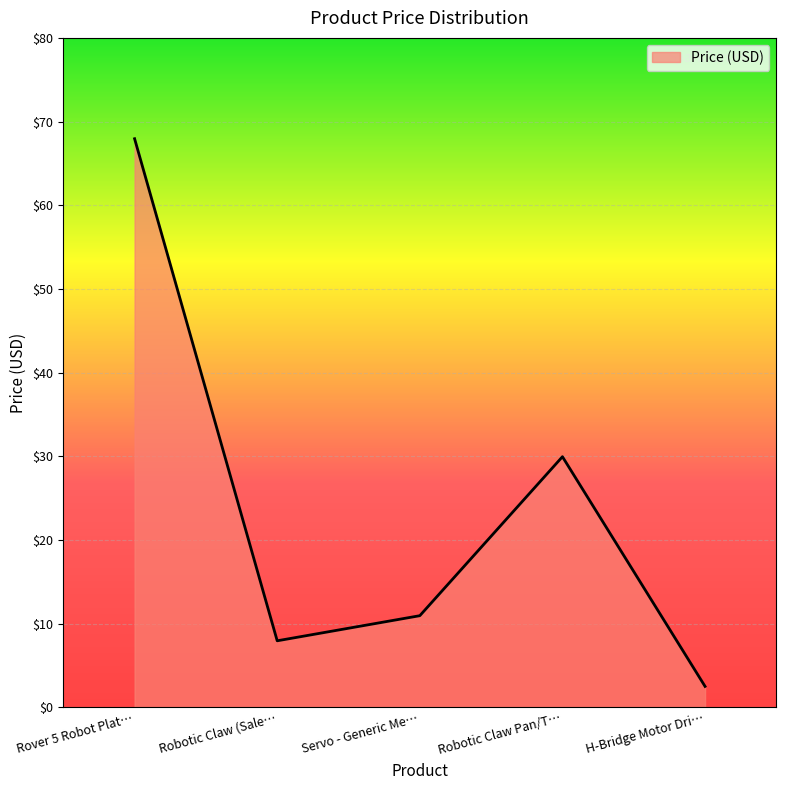

What position from the right is Servo - Generic Me…?

3